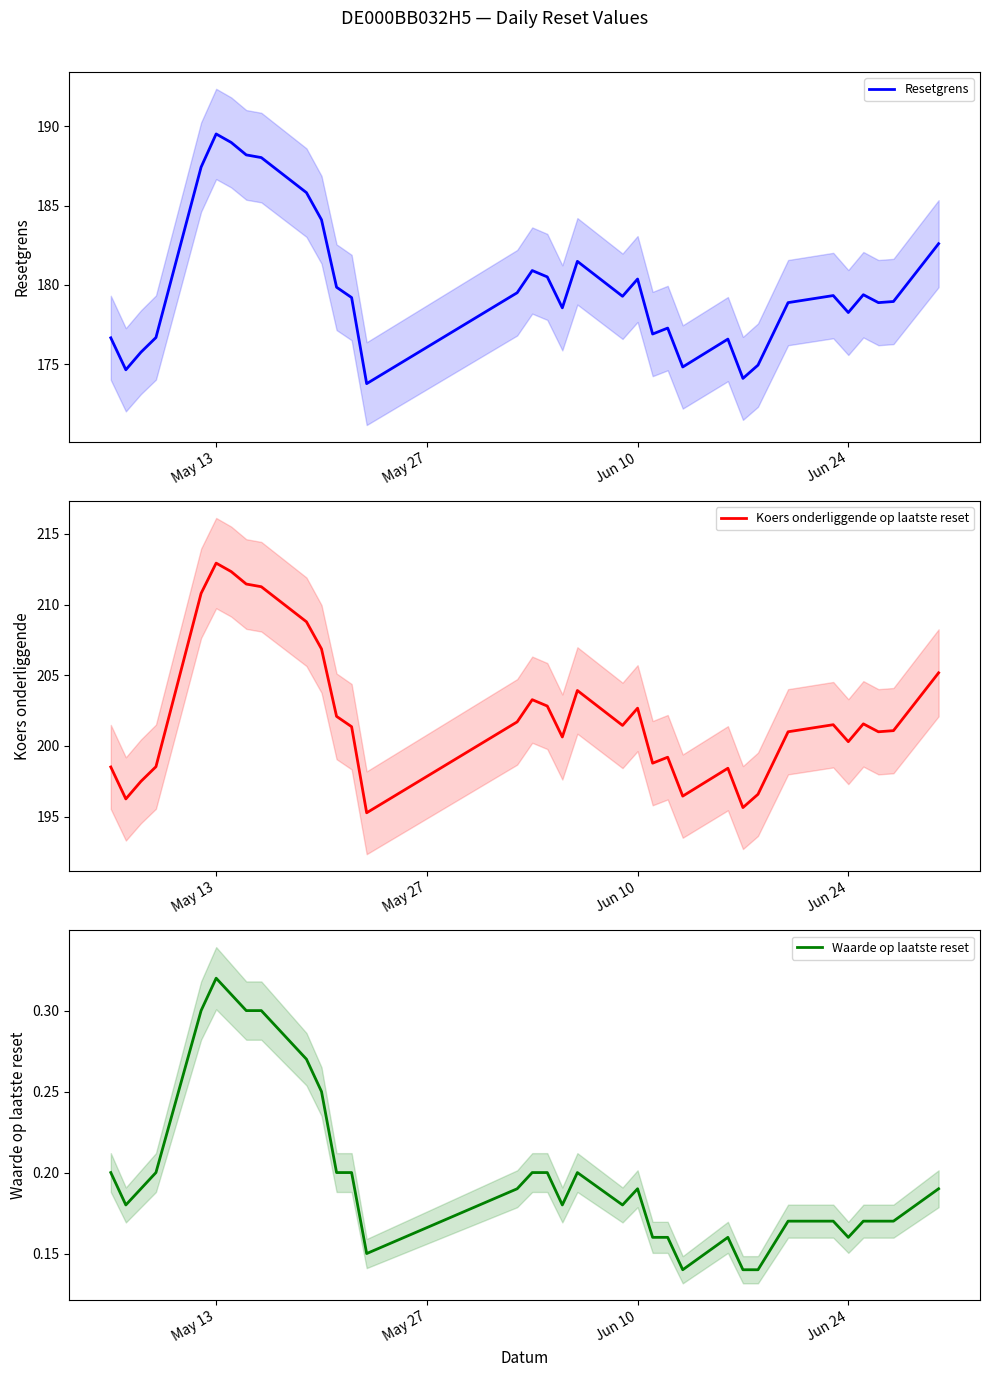

What is the maximum value for Resetgrens?

189.5